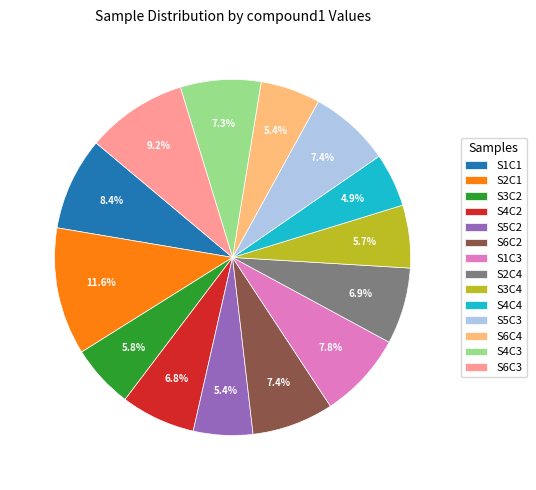

What percentage is NOT represented by S4C4?

95.1%